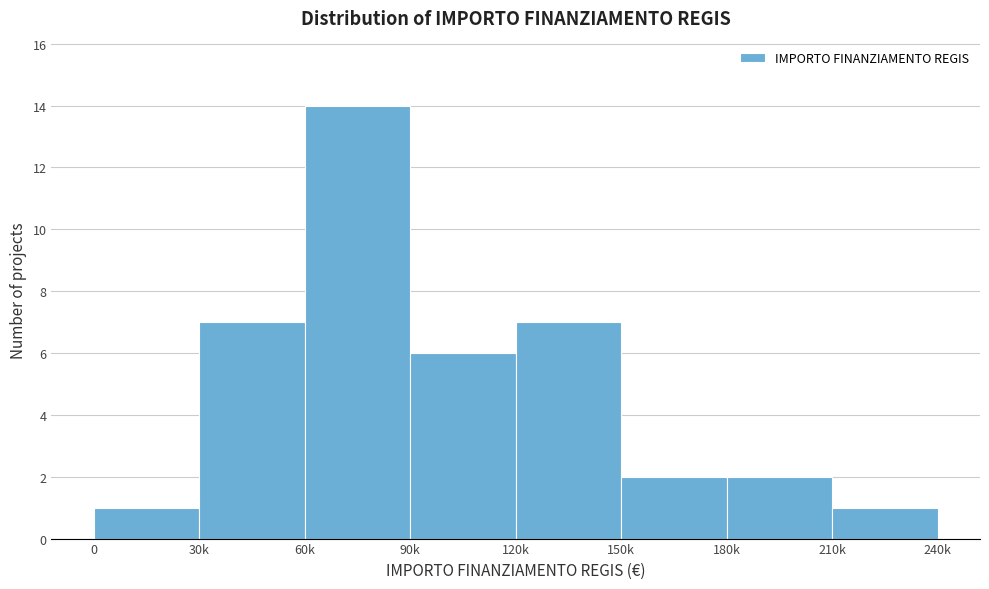

Reading left to right, list all the values displayed in this chart.

1	7	14	6	7	2	2	1